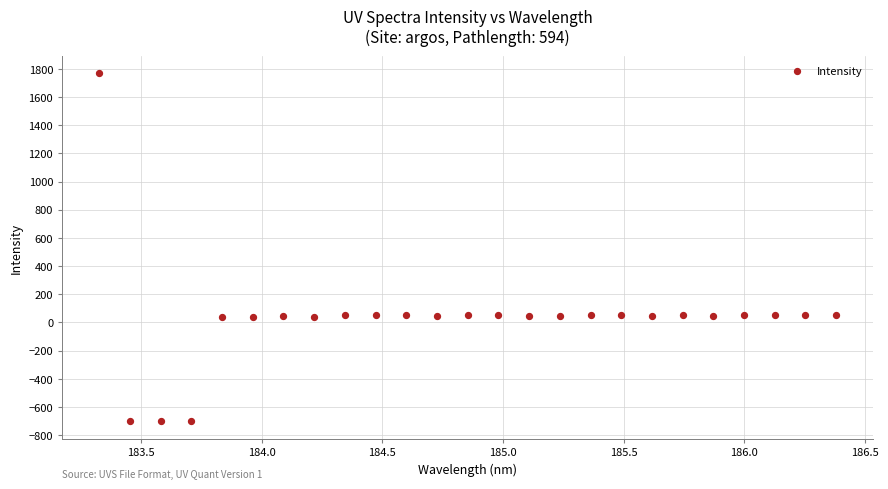

What is the range of Y values (max minus min)?

2469.2